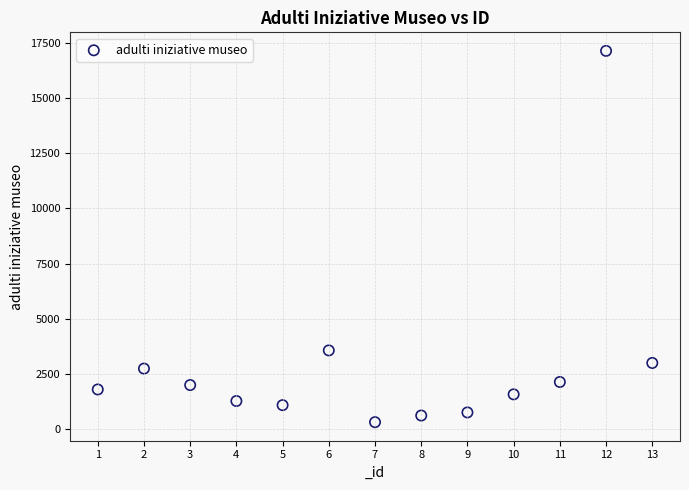

What is the range of X values (max minus min)?

12